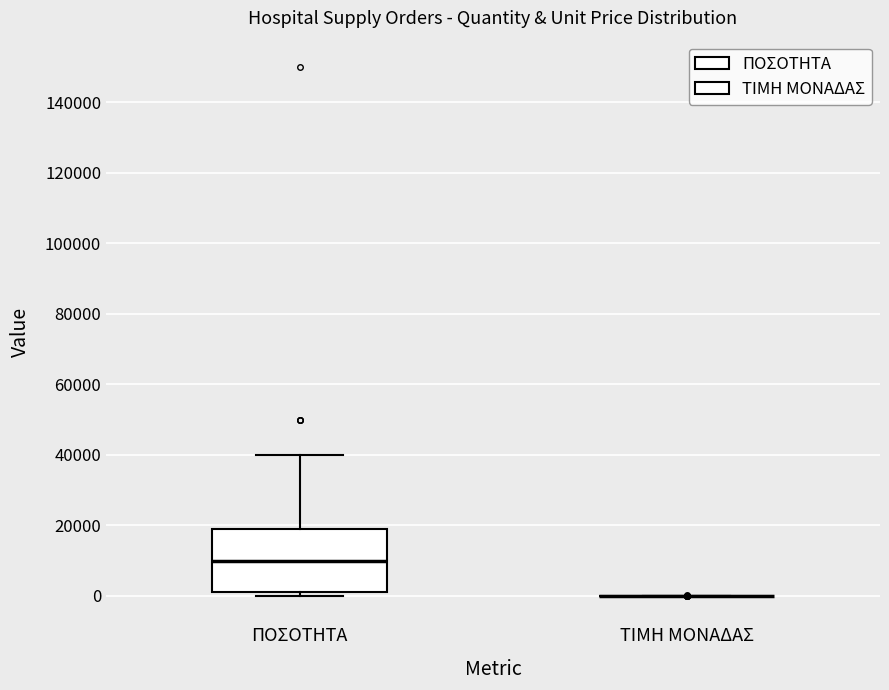

Comparing the boxes themselves (not the whiskers), which one is the tallest?

ΠΟΣΟΤΗΤΑ